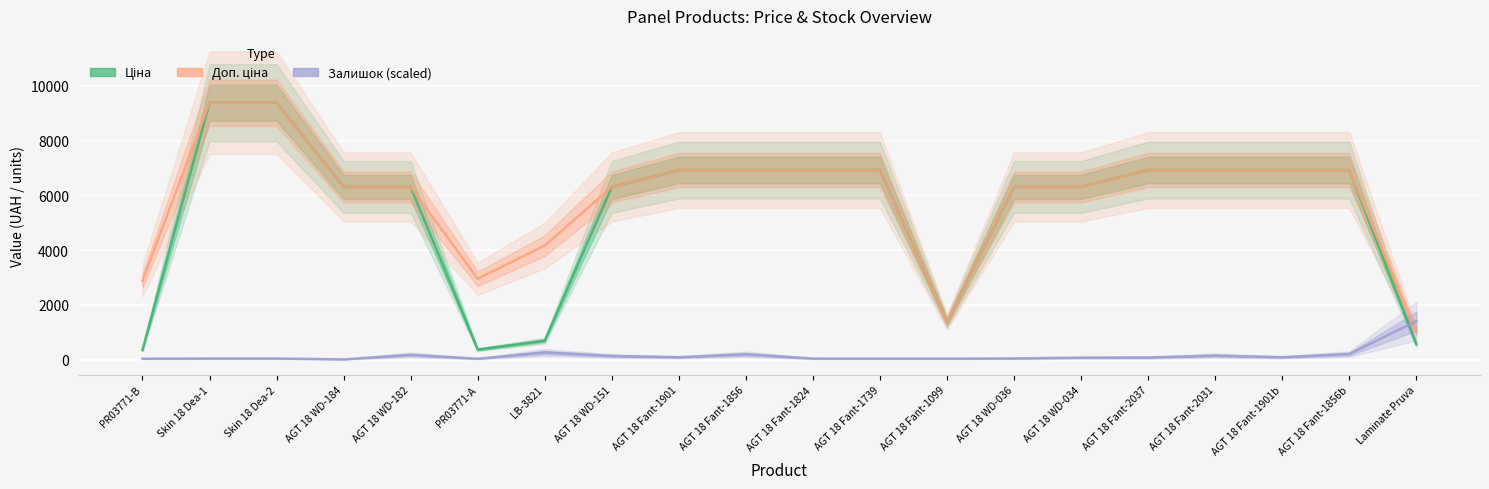

How many interior local valleys does the Ціна series have?

2